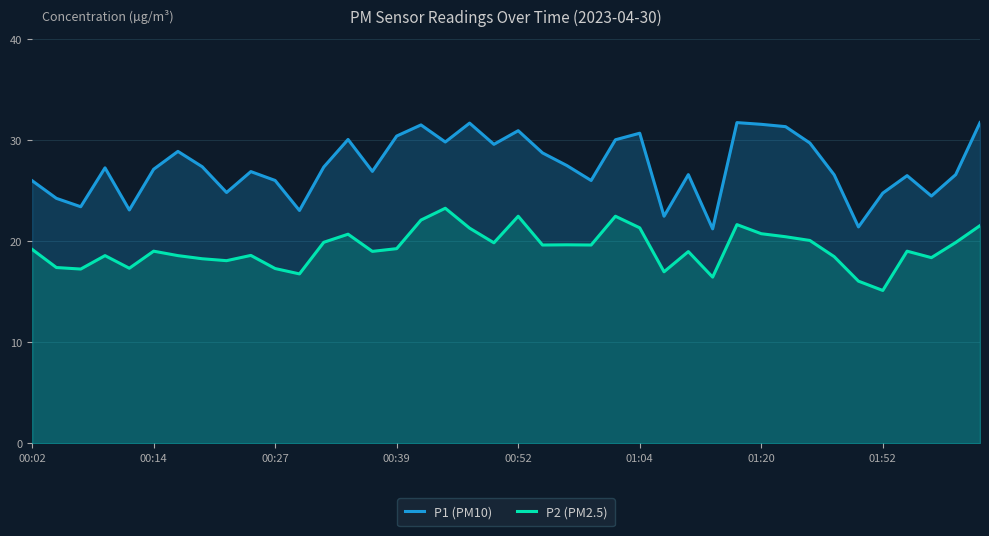

Does the chart display data point markers on the line(s)?

No